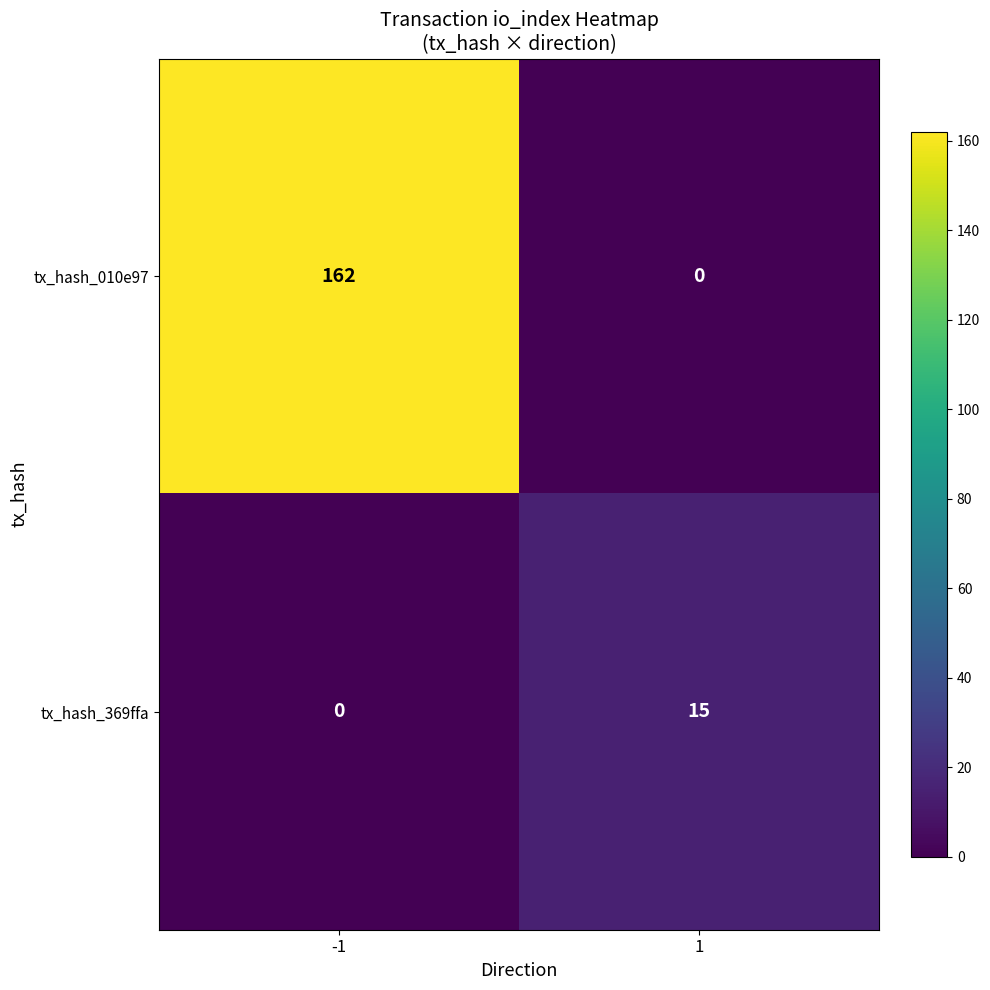

How many values in tx_hash_369ffa are above zero?

1